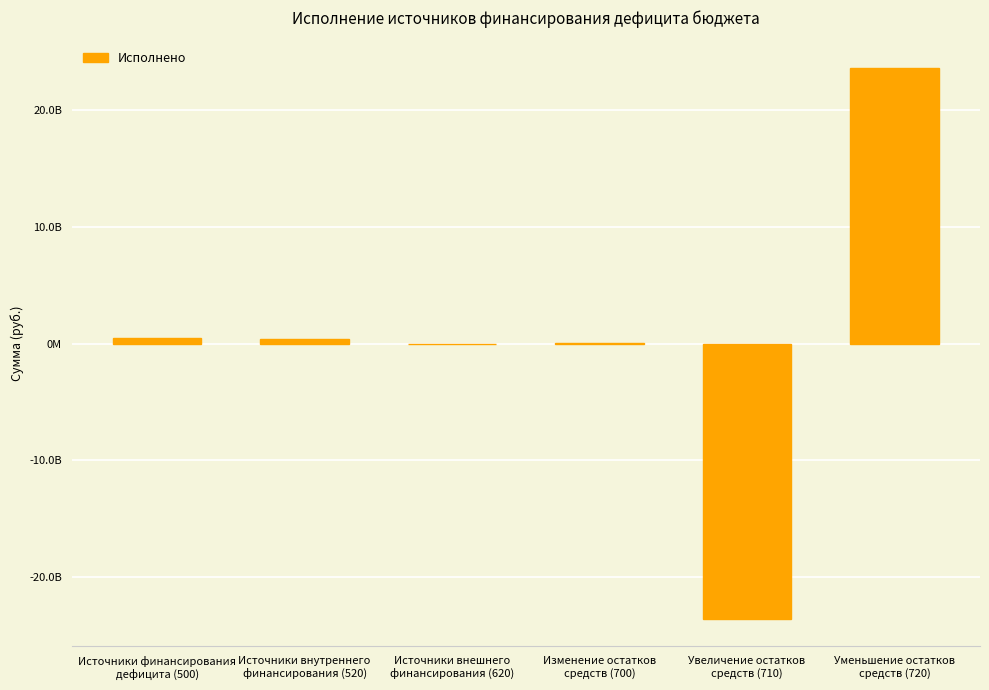

Are the bars horizontal?

No